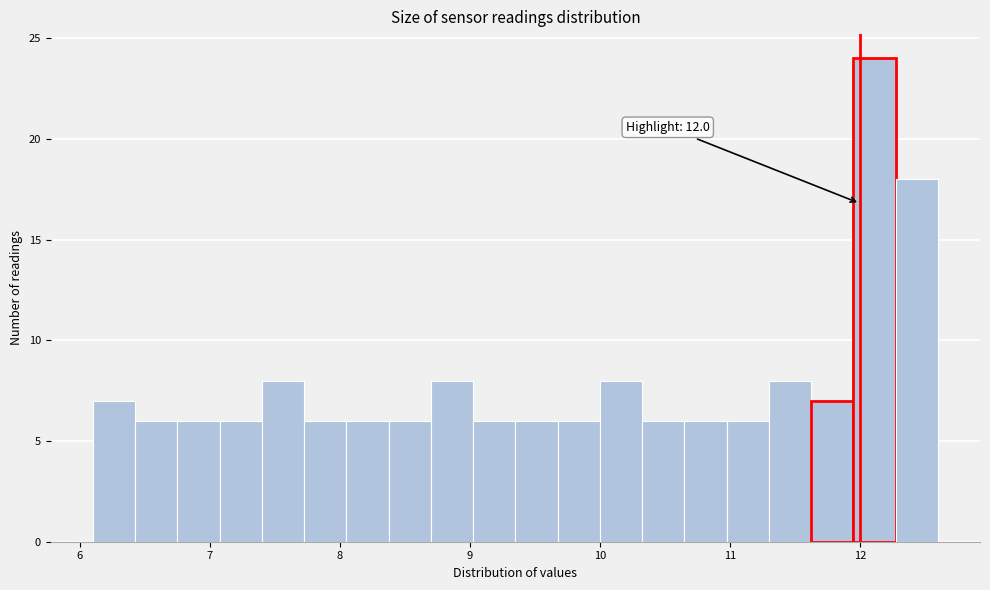

Read against the x-axis, roughly where is the centre of the tallest bar?

12.1